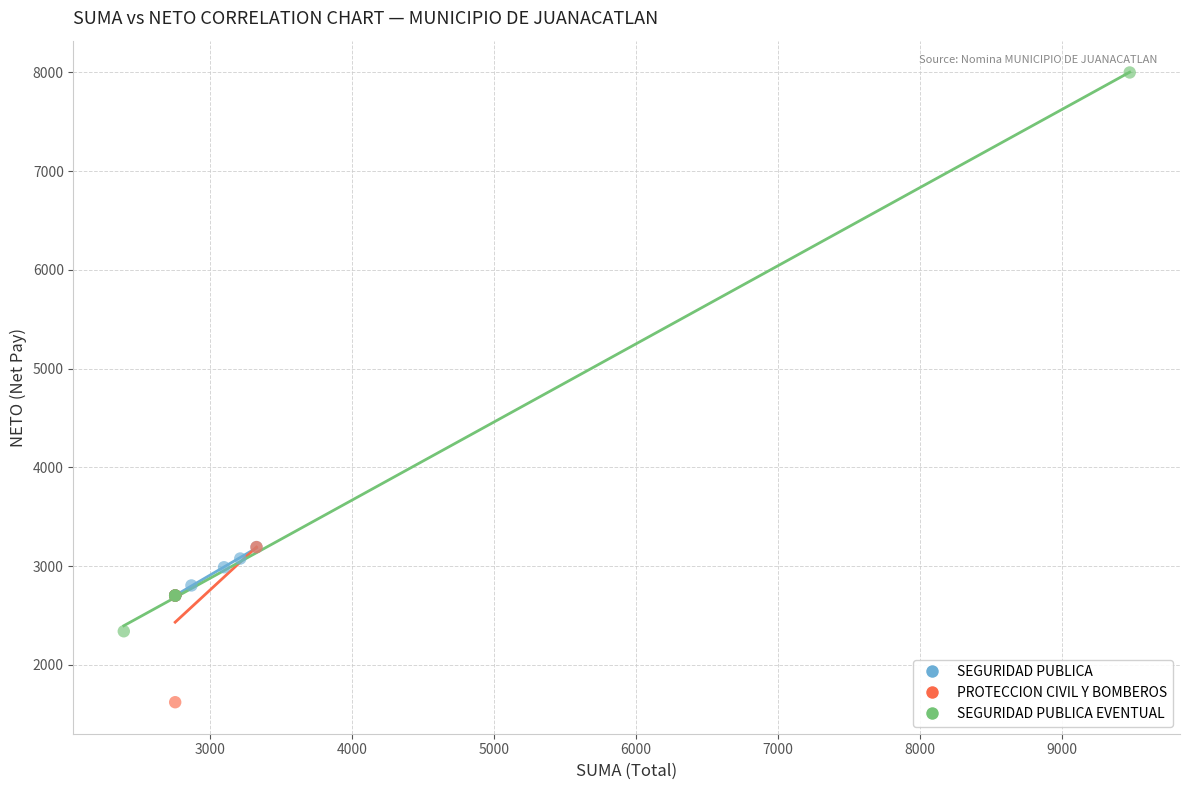

Which series reaches the minimum Y coordinate?

PROTECCION CIVIL Y BOMBEROS